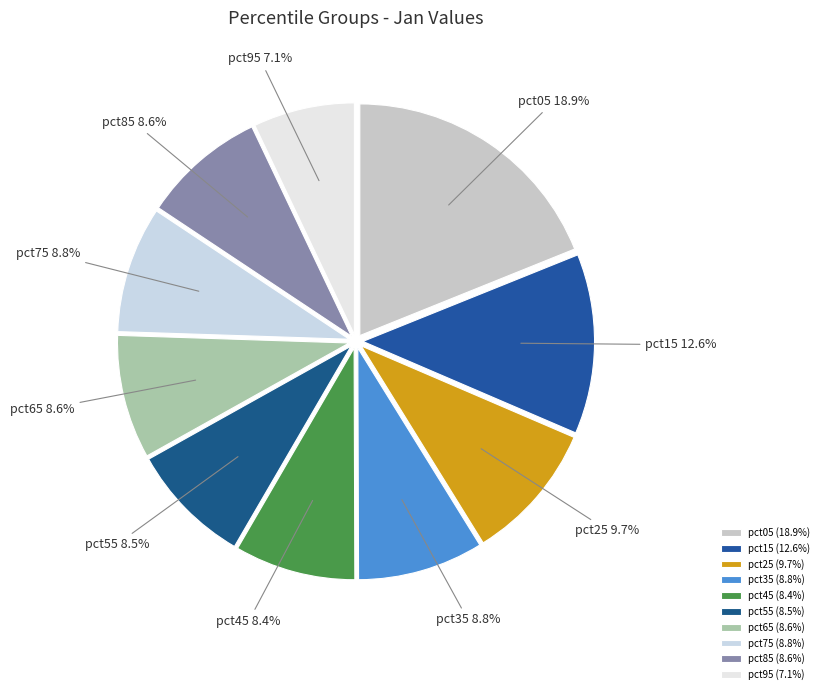

The pct15 slice represents 23% of the pie. True or false?

False